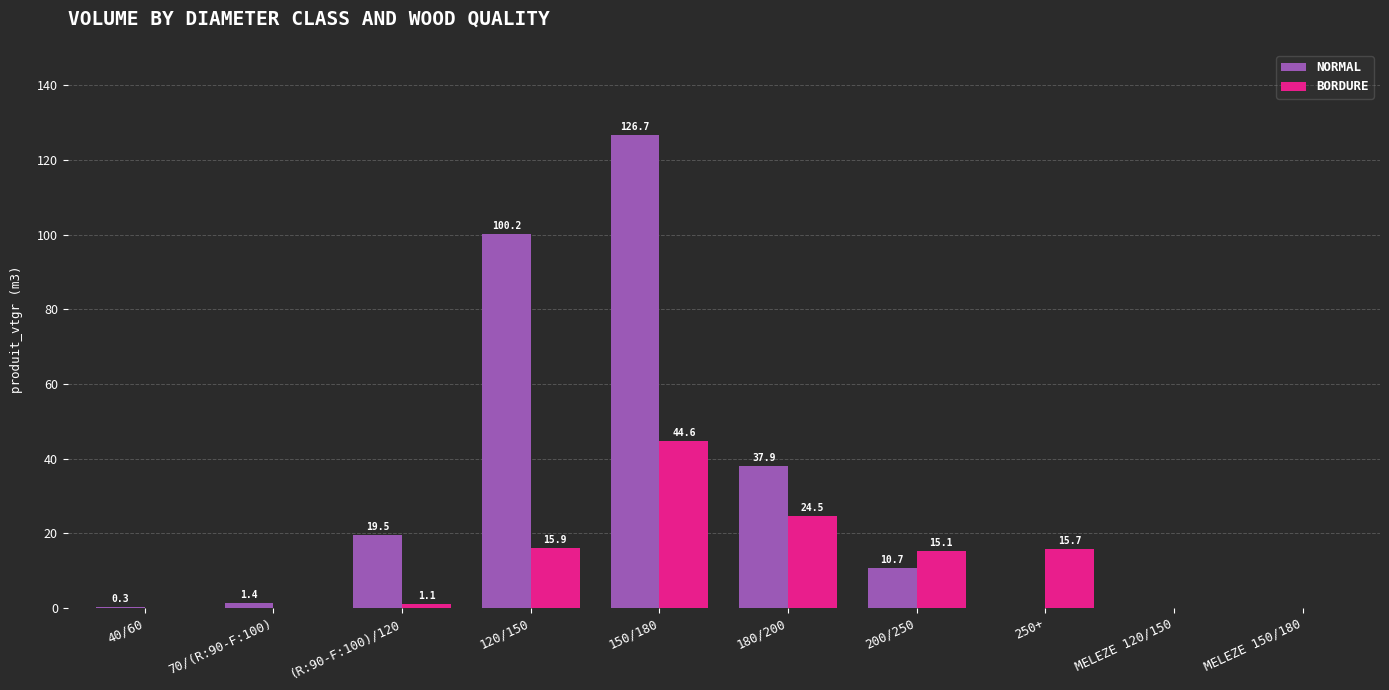

Is the value of NORMAL at (R:90-F:100)/120 greater than the value of BORDURE at 200/250?

Yes